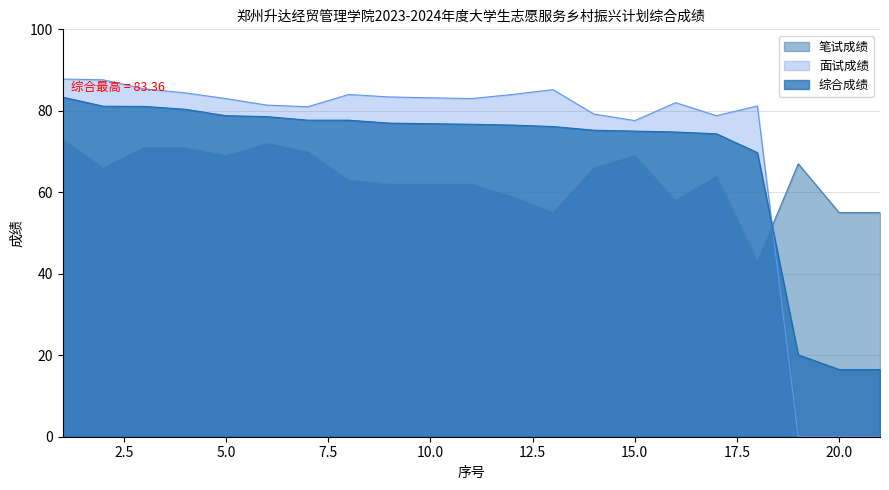

At which category does 笔试成绩 reach its first local peak?

6